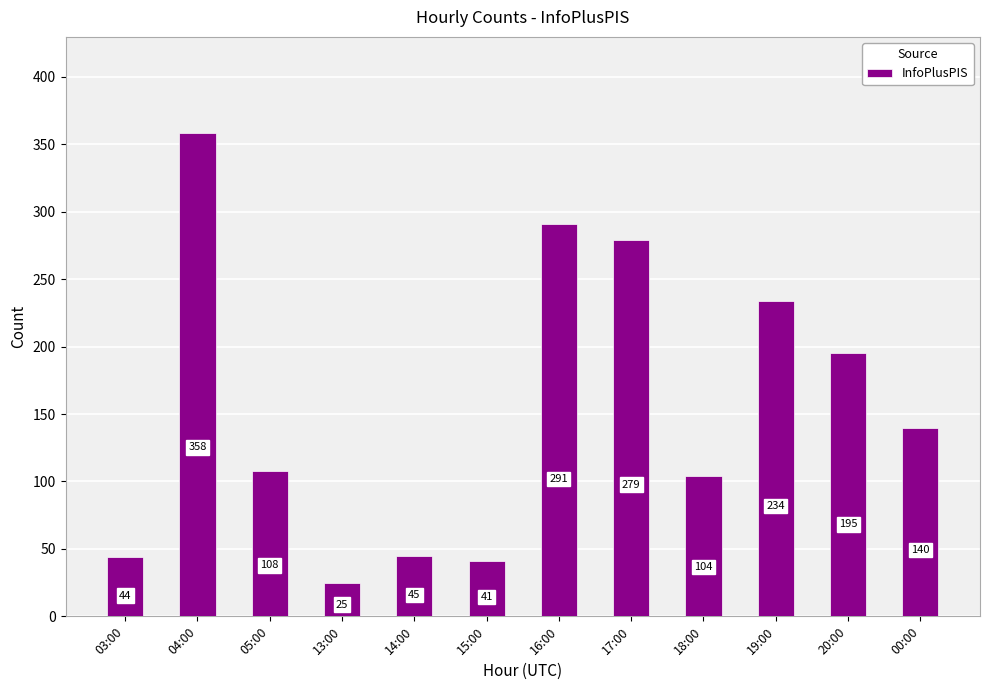

What is the difference between the values at 19:00 and 14:00?

189